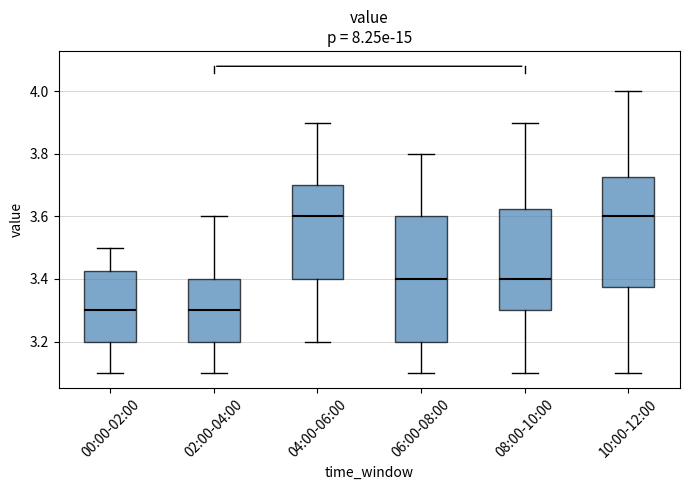

Which box is the tallest, from its lower edge to its upper edge?

06:00-08:00